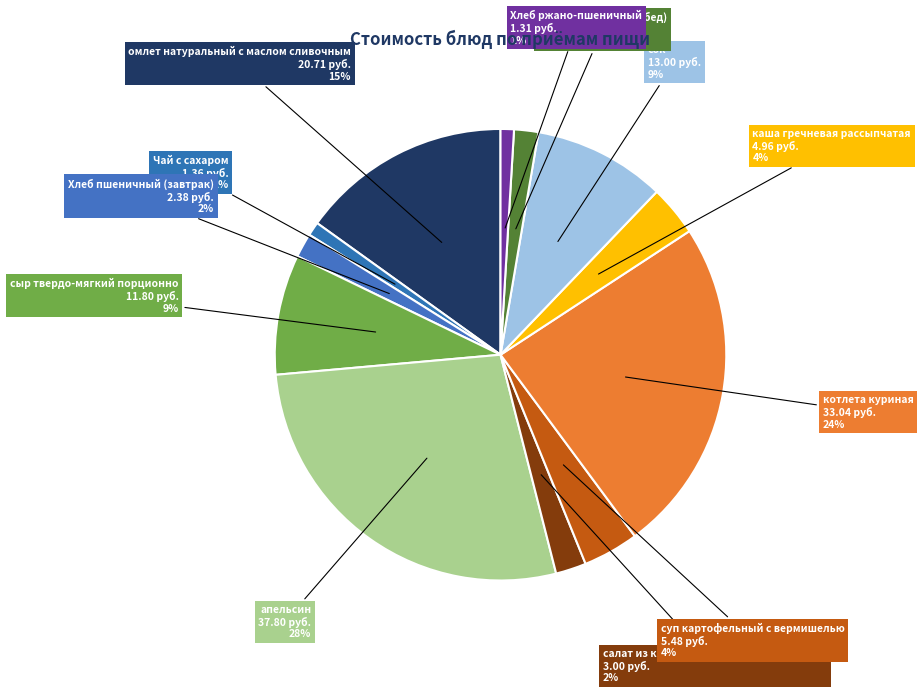

Between каша гречневая рассыпчатая and Хлеб пшеничный (завтрак), which is larger?

каша гречневая рассыпчатая